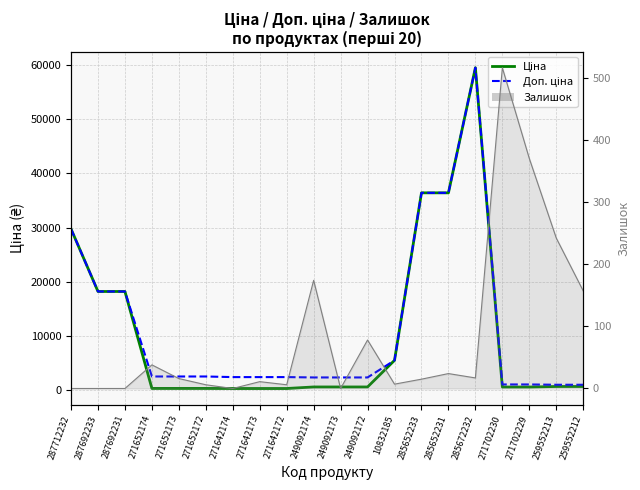

At which category is the sum across all series the highest?

285672232